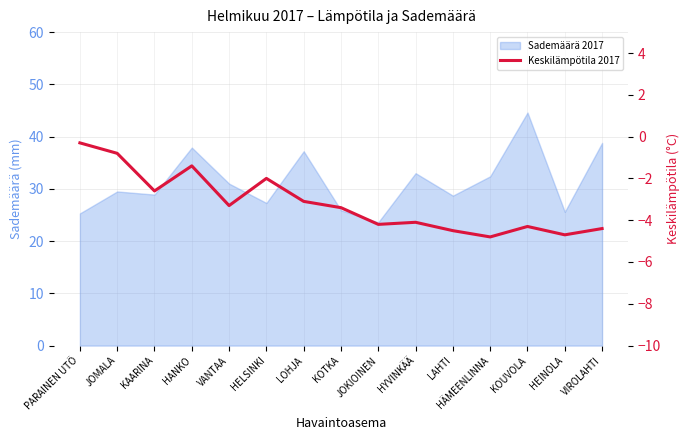

How many interior local valleys (lower than both neighbors) does the data have?

5